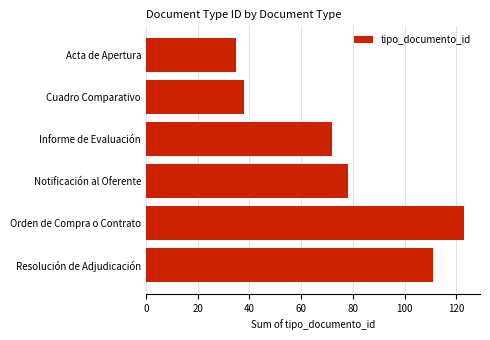

What is the value of the 4th bar from the top?

78